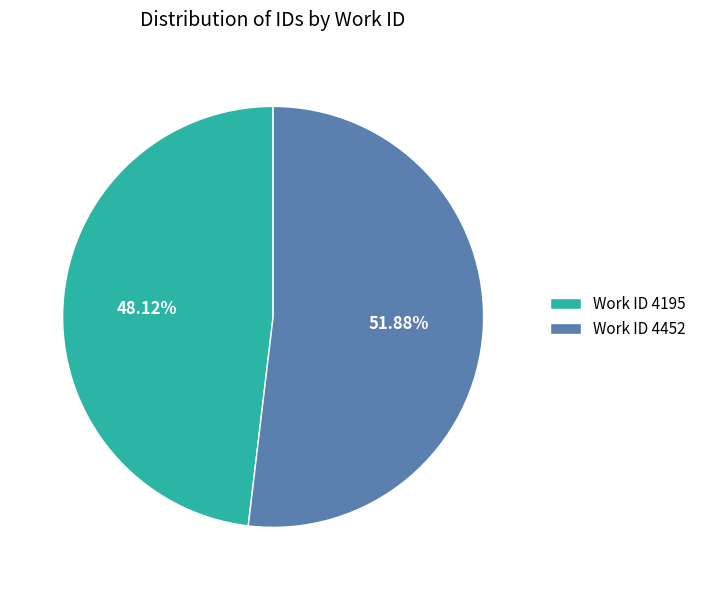

Is the sum of Work ID 4452 and Work ID 4195 greater than half?

Yes